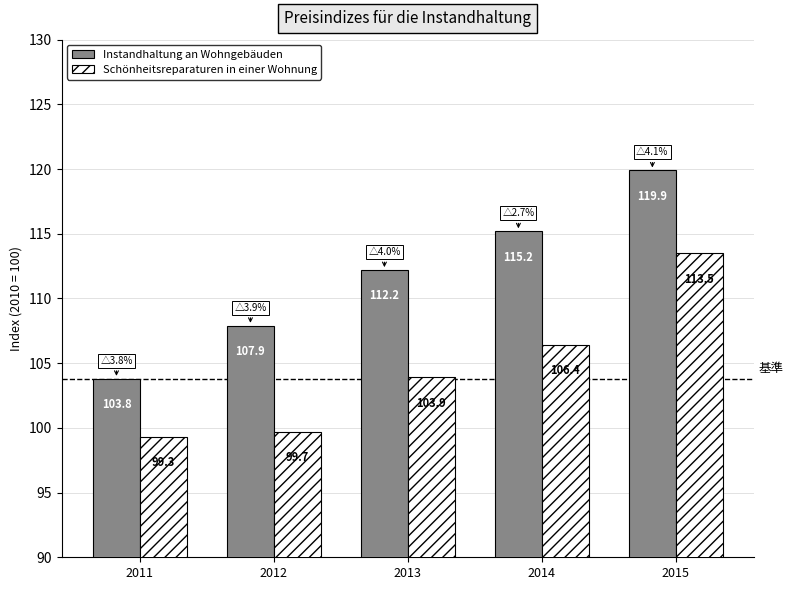

What is the total value across all series at 2015?

233.4